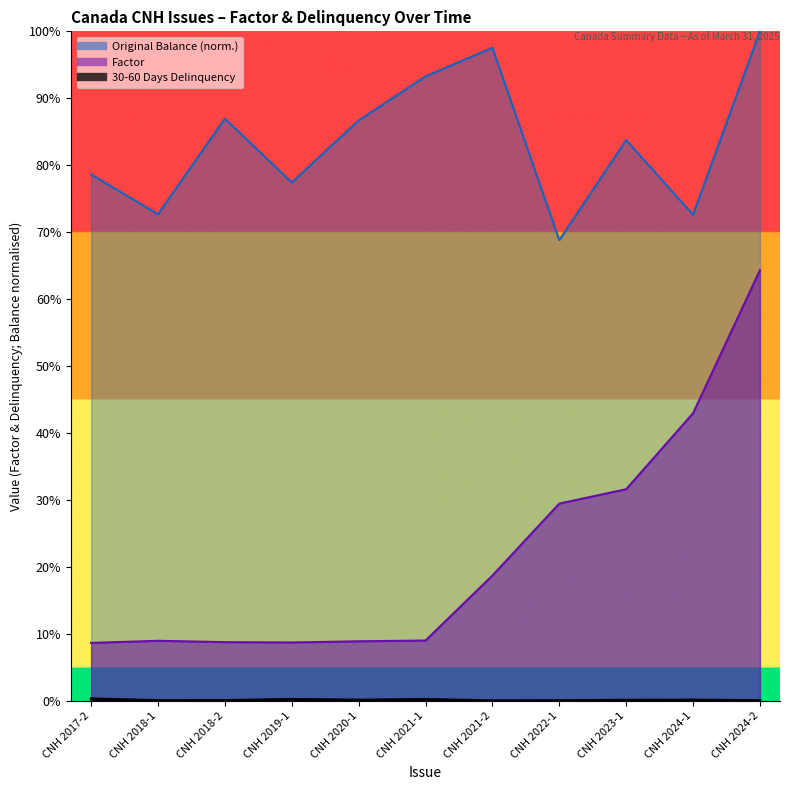

At how many categories does at least one series exceed 0?

11